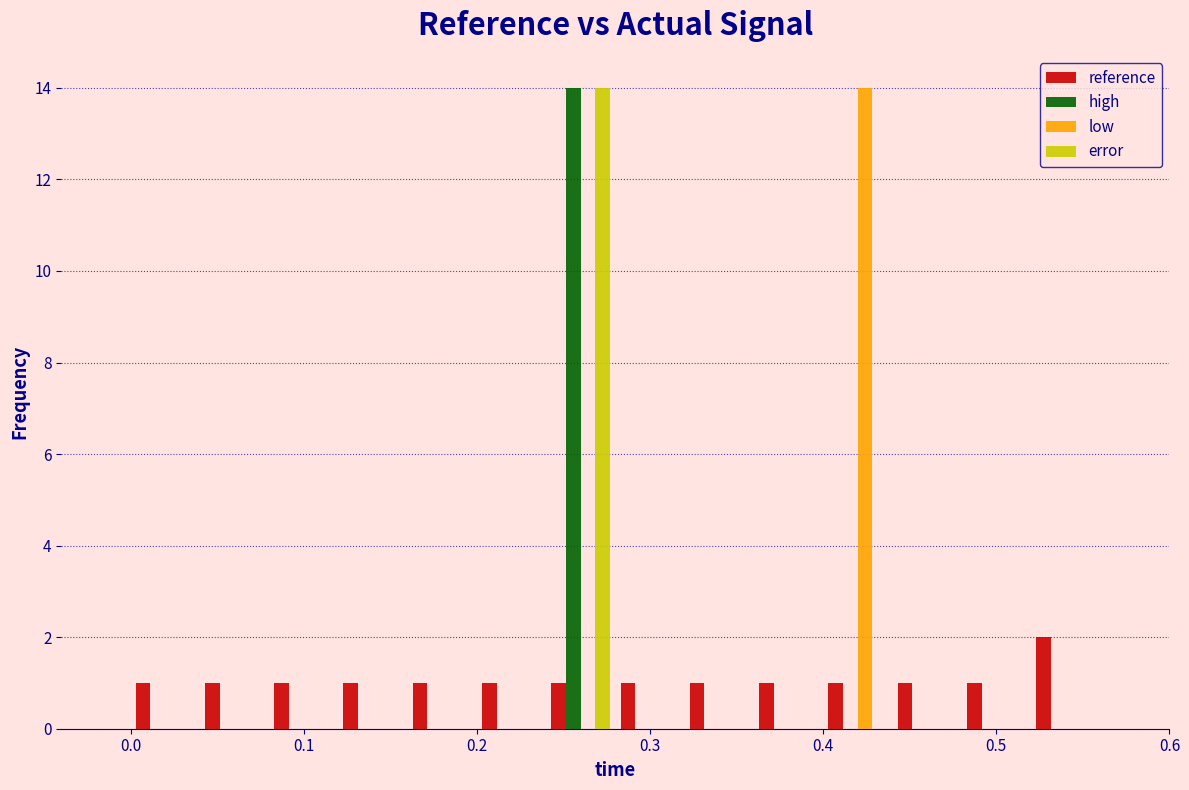

In the high series, which range on the x-axis has the tallest bar?

0.24 to 0.28